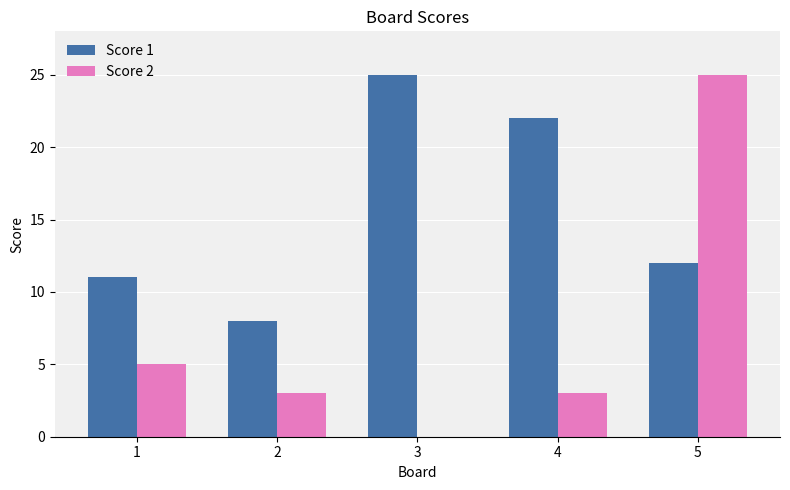

Is it true that Score 2 equals 3 at 4?

True